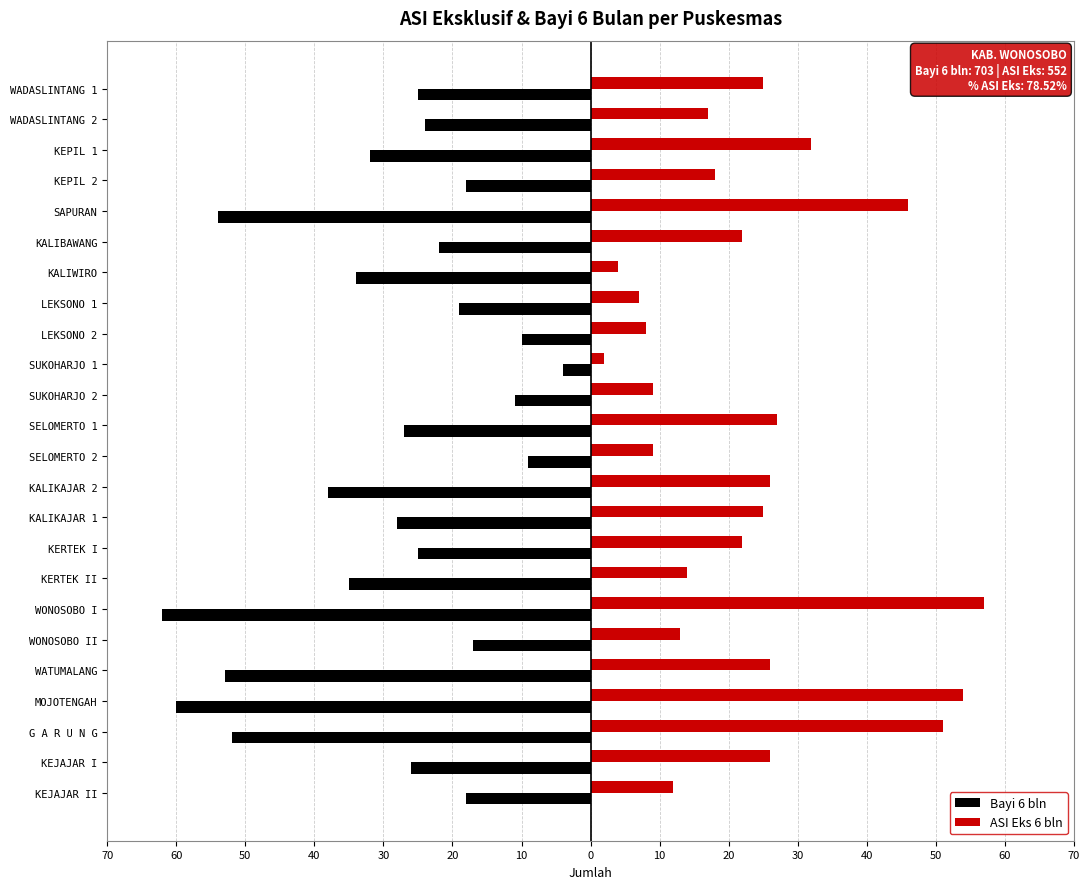

What are all the series names shown in the legend?

Bayi 6 bln, ASI Eks 6 bln